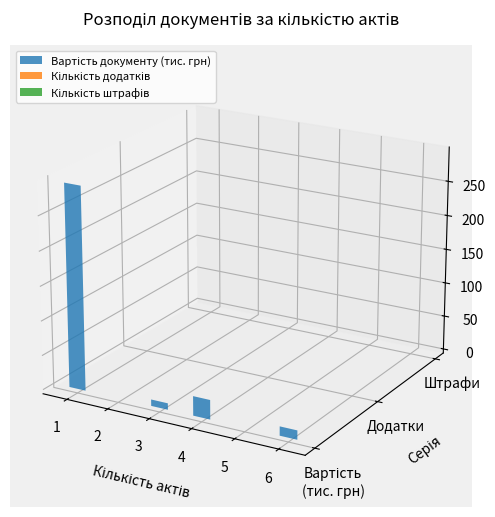

Which series has the largest range (max minus min)?

Вартість документу (тис. грн)